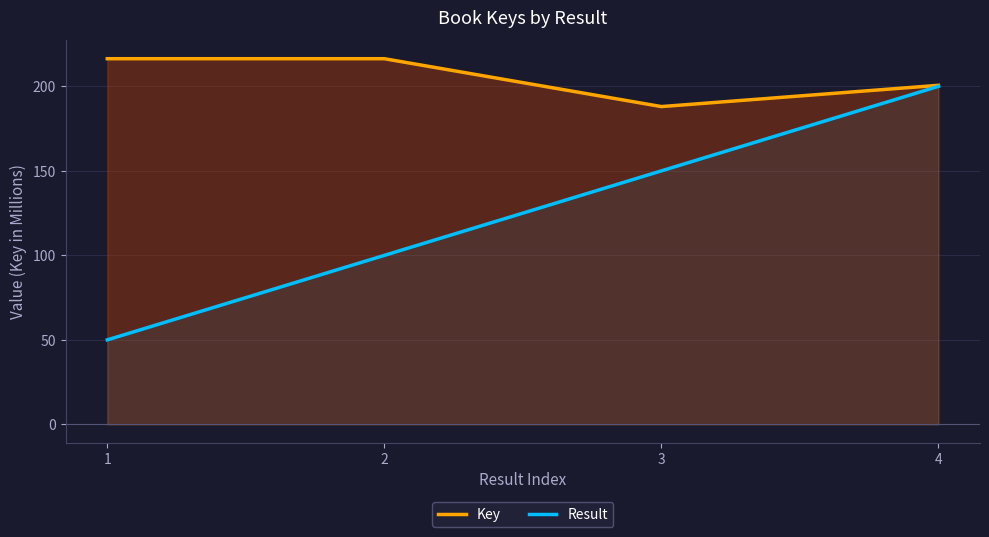

Rank the categories by Key value from lowest to highest.

3, 4, 1, 2